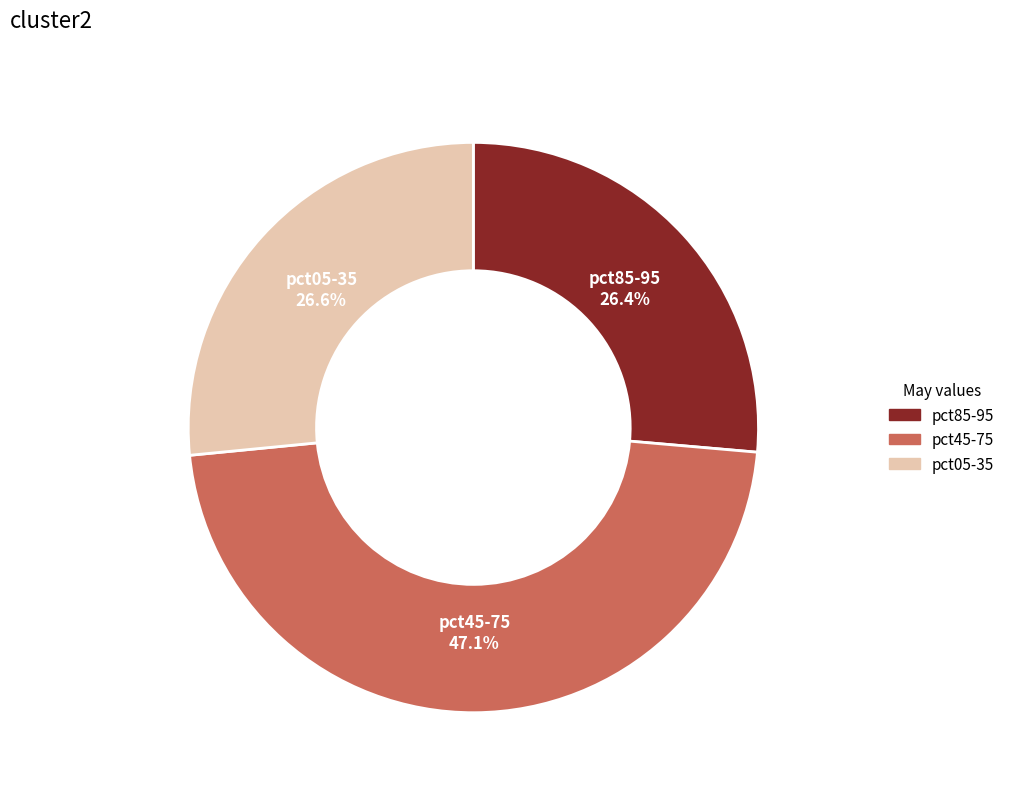

Approximately how many times larger is the value at pct05-35 compared to pct85-95?

1.0